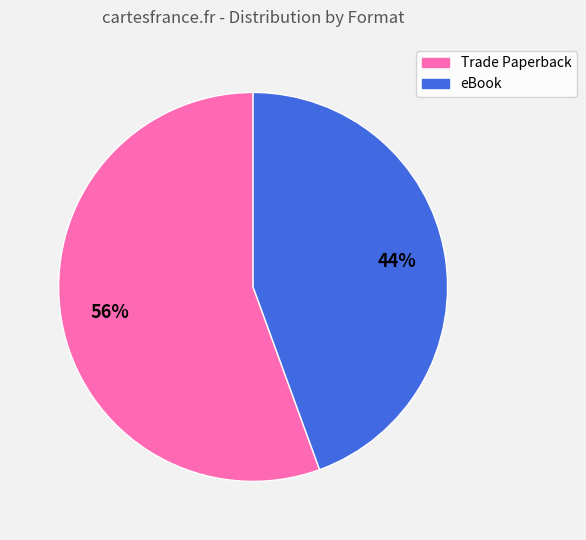

Count the number of slices in the pie.

2